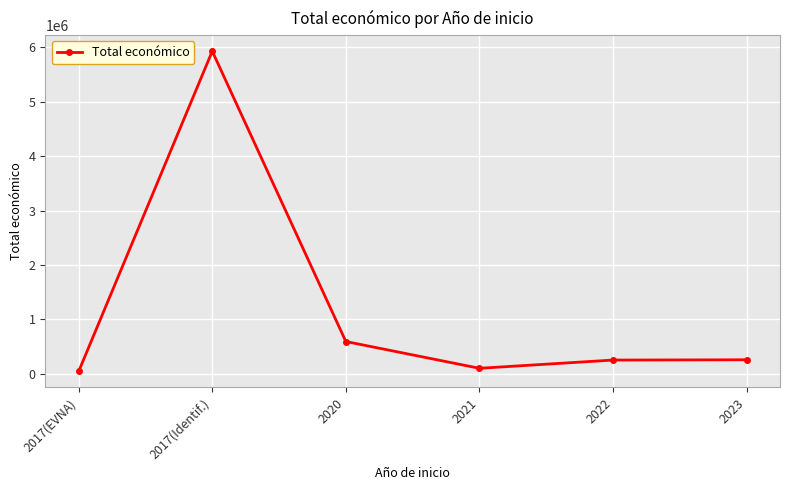

What is the label of the 2nd point from the left?

2017(Identif.)